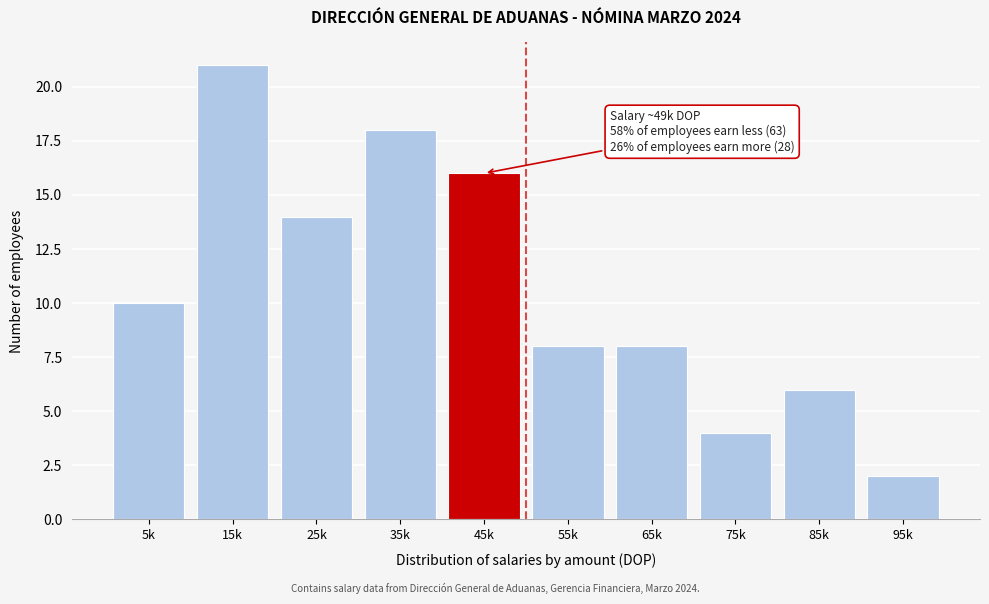

Reading left to right, what are all the values shown in this chart?

10	21	14	18	16	8	8	4	6	2